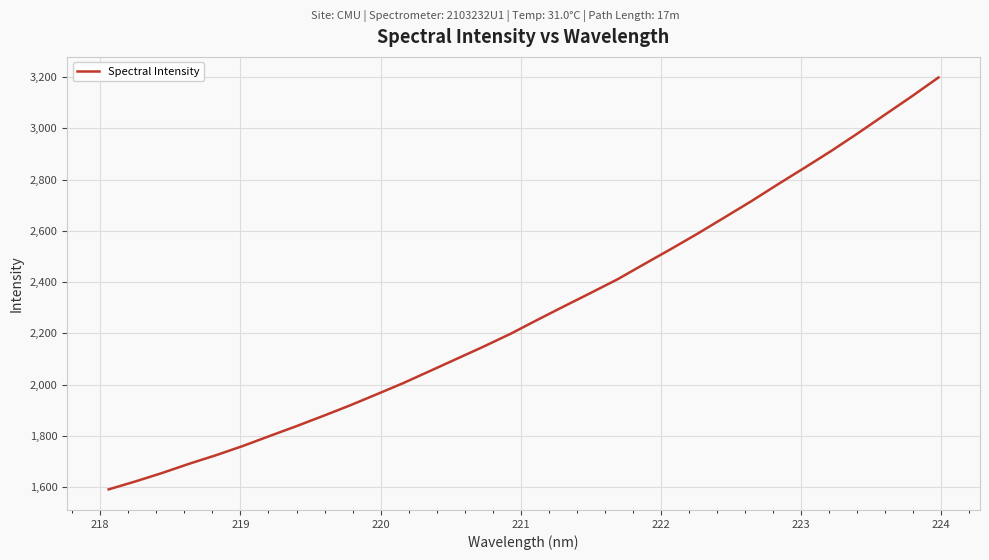

What is the difference between the maximum and minimum values?

1607.6